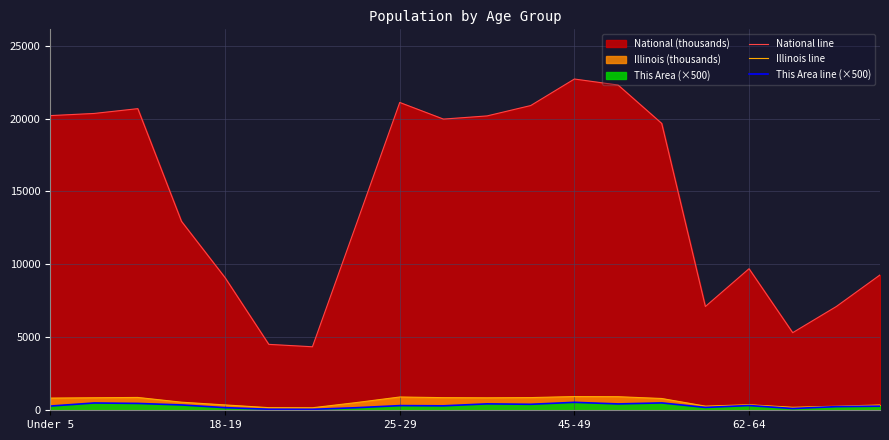

Between 18-19 and 16, which series saw the biggest shift?

National line